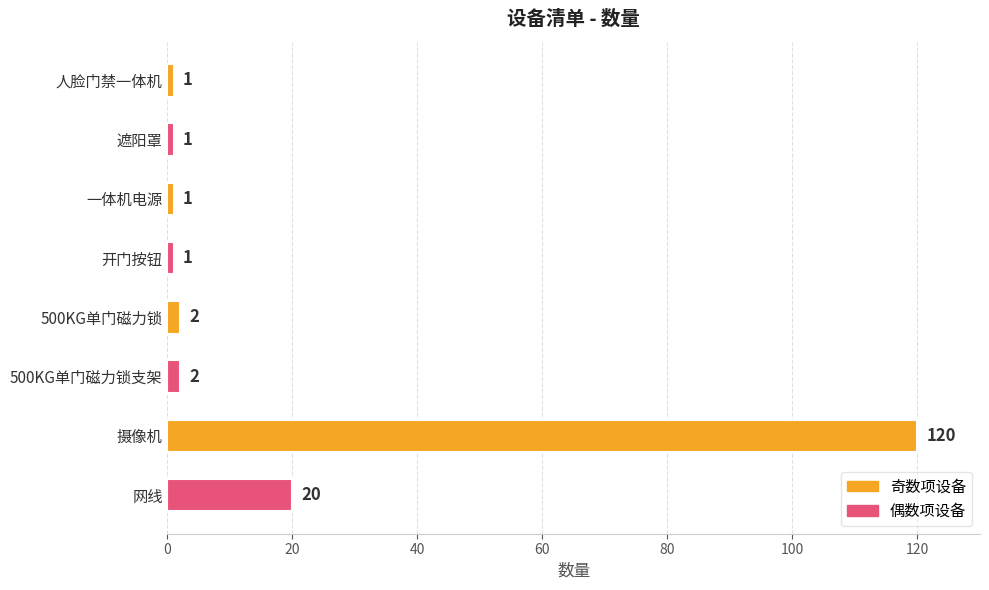

What is the change in value from 一体机电源 to 500KG单门磁力锁支架?

+1